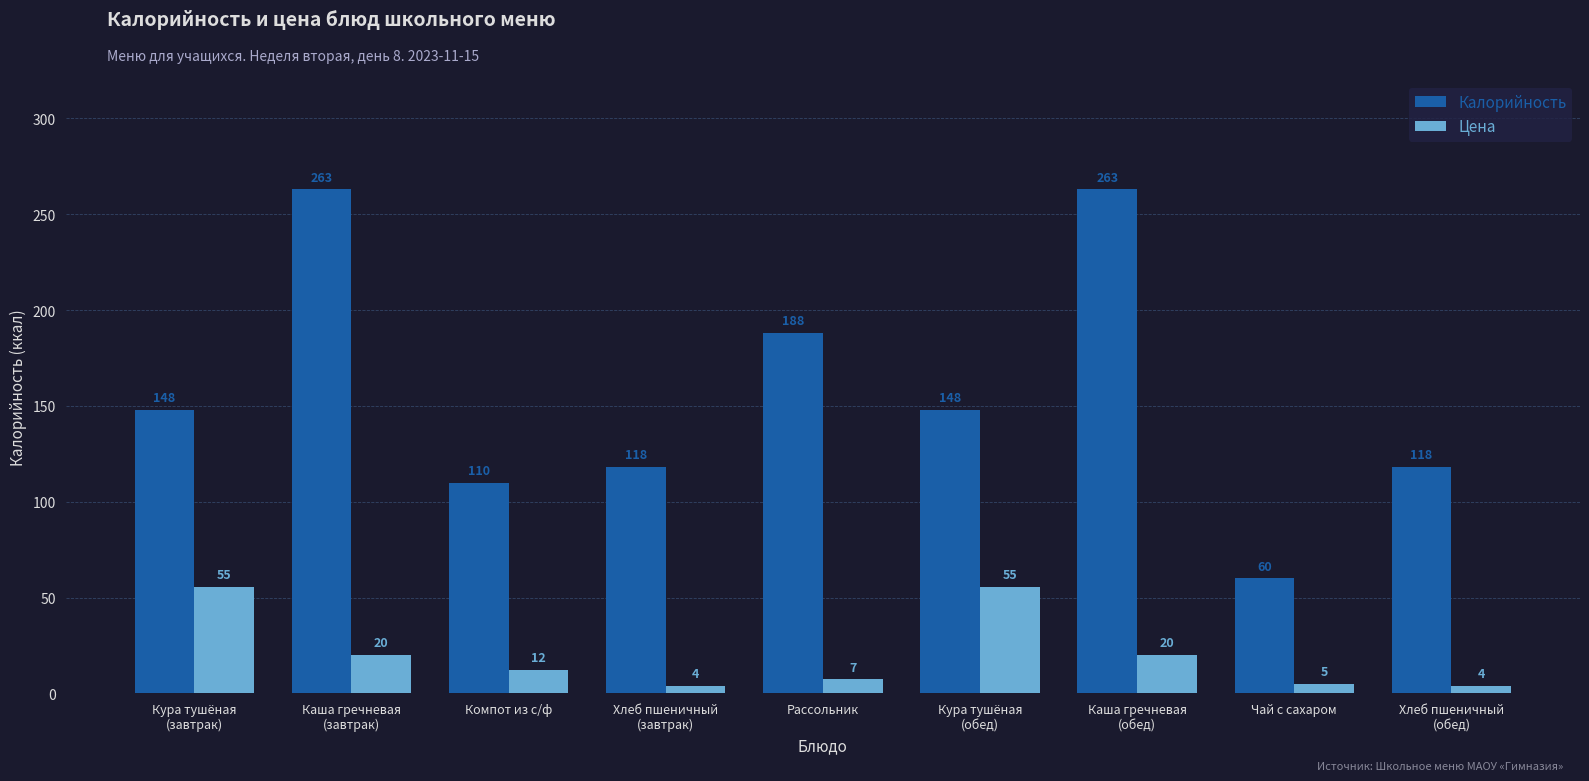

What is the spread (max minus min) of values at Чай с сахаром?

55.0